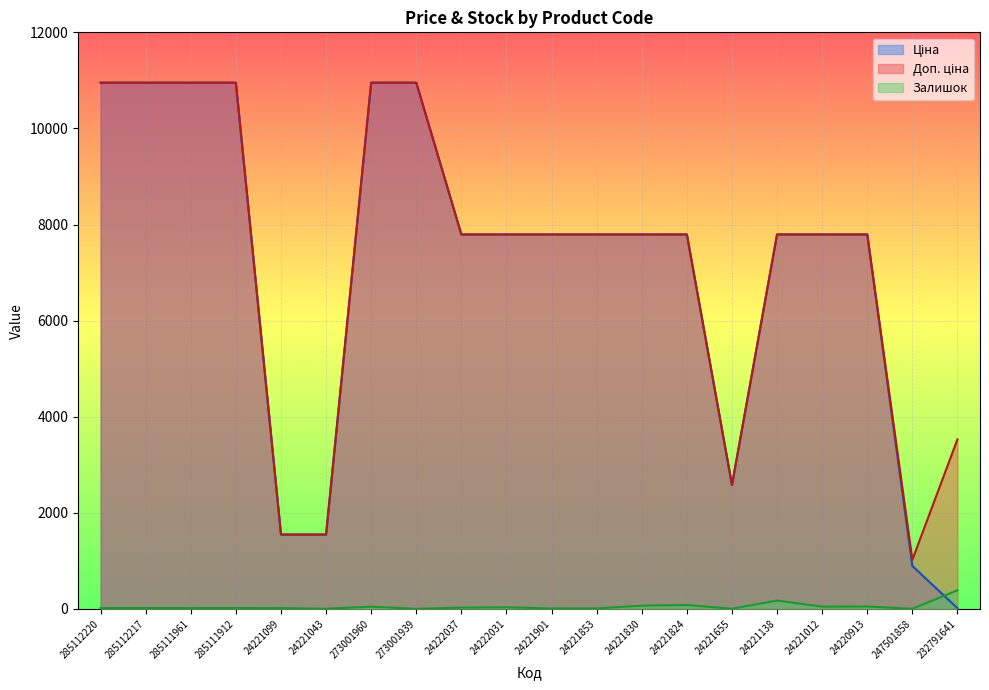

Where is the first local maximum for Залишок?

285111912